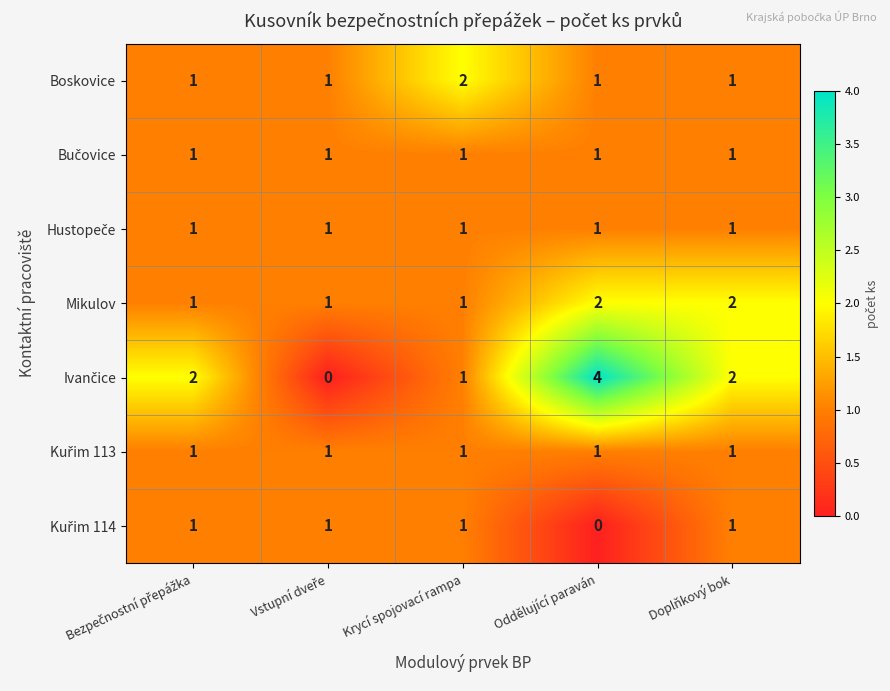

Count the number of categories in the chart.

5